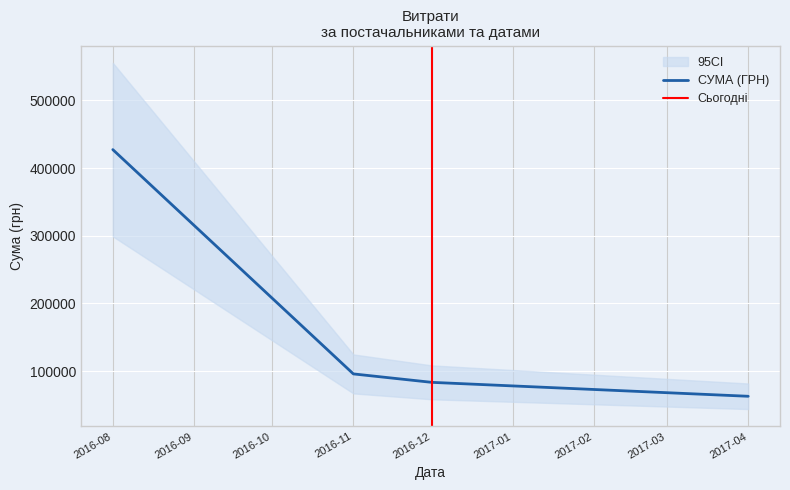

Rank the categories by СУМА (ГРН) value from lowest to highest.

2017-04, 2016-12, 2016-11, 2016-08